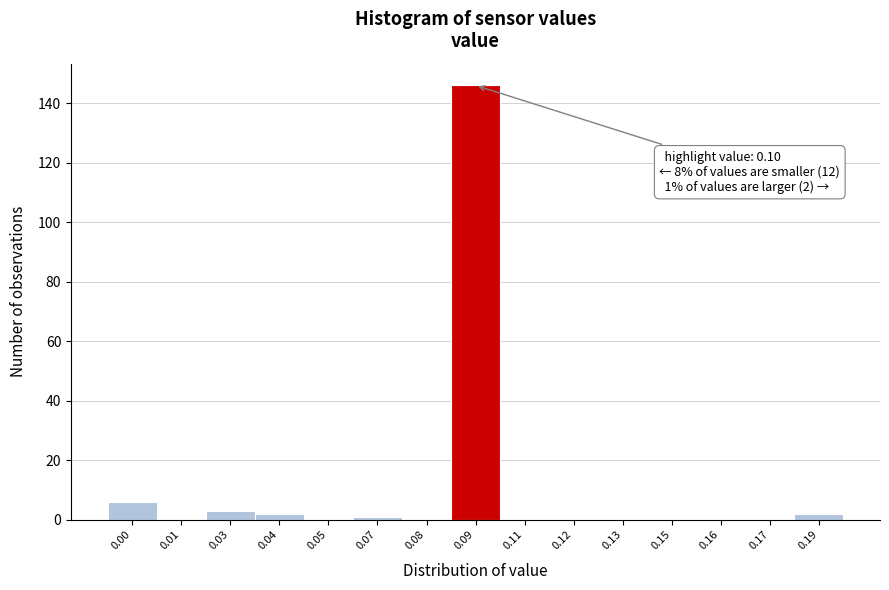

Reading left to right, what are all the values shown in this chart?

0.00=6	0.01=0	0.03=3	0.04=2	0.05=0	0.07=1	0.08=0	0.09=146	0.11=0	0.12=0	0.13=0	0.15=0	0.16=0	0.17=0	0.19=2